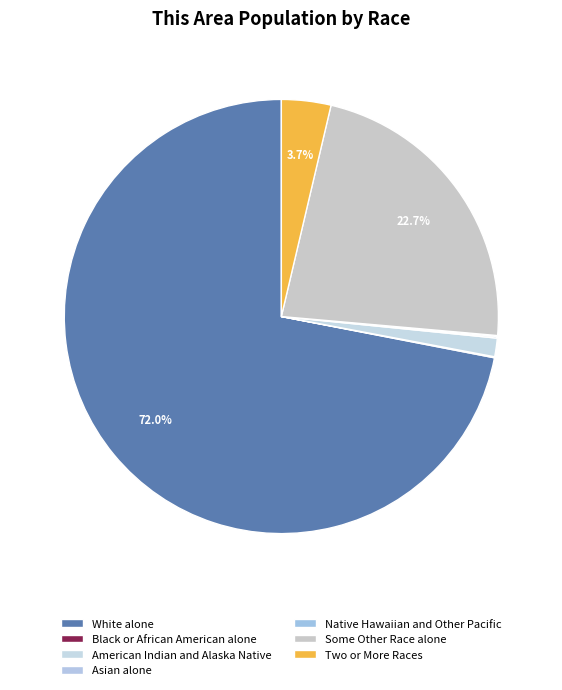

What is the smallest slice in the pie chart?

Black or African American alone